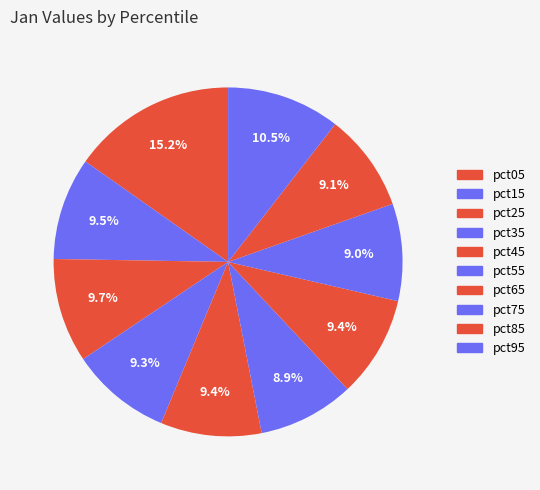

To the nearest percent, what is the difference between the pct05 and pct55 slice percentages?

6%